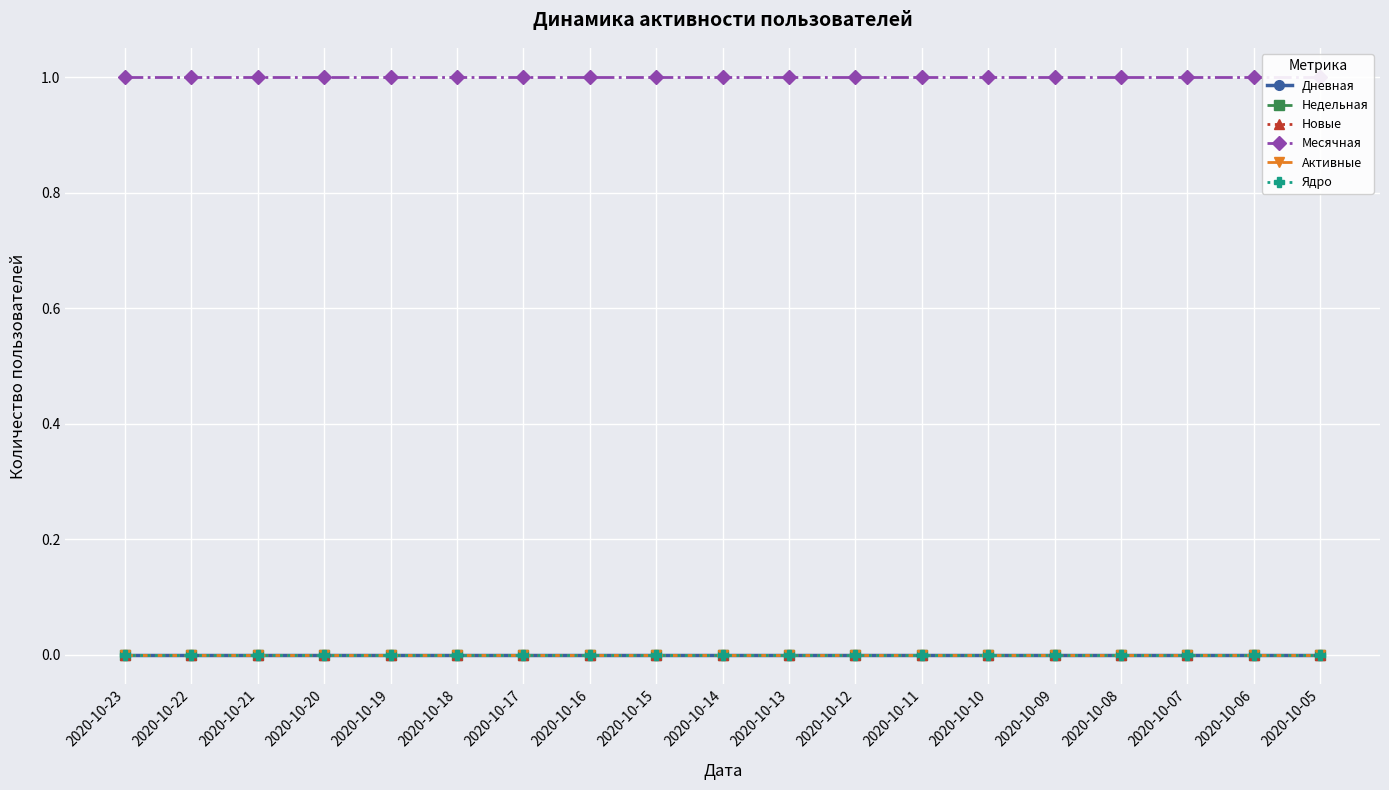

Reading left to right, list all the values displayed in this chart.

Дневная: 2020-10-23=0	2020-10-22=0	2020-10-21=0	2020-10-20=0	2020-10-19=0	2020-10-18=0	2020-10-17=0	2020-10-16=0	2020-10-15=0	2020-10-14=0	2020-10-13=0	2020-10-12=0	2020-10-11=0	2020-10-10=0	2020-10-09=0	2020-10-08=0	2020-10-07=0	2020-10-06=0	2020-10-05=0
Недельная: 2020-10-23=0	2020-10-22=0	2020-10-21=0	2020-10-20=0	2020-10-19=0	2020-10-18=0	2020-10-17=0	2020-10-16=0	2020-10-15=0	2020-10-14=0	2020-10-13=0	2020-10-12=0	2020-10-11=0	2020-10-10=0	2020-10-09=0	2020-10-08=0	2020-10-07=0	2020-10-06=0	2020-10-05=0
Новые: 2020-10-23=0	2020-10-22=0	2020-10-21=0	2020-10-20=0	2020-10-19=0	2020-10-18=0	2020-10-17=0	2020-10-16=0	2020-10-15=0	2020-10-14=0	2020-10-13=0	2020-10-12=0	2020-10-11=0	2020-10-10=0	2020-10-09=0	2020-10-08=0	2020-10-07=0	2020-10-06=0	2020-10-05=0
Месячная: 2020-10-23=1	2020-10-22=1	2020-10-21=1	2020-10-20=1	2020-10-19=1	2020-10-18=1	2020-10-17=1	2020-10-16=1	2020-10-15=1	2020-10-14=1	2020-10-13=1	2020-10-12=1	2020-10-11=1	2020-10-10=1	2020-10-09=1	2020-10-08=1	2020-10-07=1	2020-10-06=1	2020-10-05=1
Активные: 2020-10-23=0	2020-10-22=0	2020-10-21=0	2020-10-20=0	2020-10-19=0	2020-10-18=0	2020-10-17=0	2020-10-16=0	2020-10-15=0	2020-10-14=0	2020-10-13=0	2020-10-12=0	2020-10-11=0	2020-10-10=0	2020-10-09=0	2020-10-08=0	2020-10-07=0	2020-10-06=0	2020-10-05=0
Ядро: 2020-10-23=0	2020-10-22=0	2020-10-21=0	2020-10-20=0	2020-10-19=0	2020-10-18=0	2020-10-17=0	2020-10-16=0	2020-10-15=0	2020-10-14=0	2020-10-13=0	2020-10-12=0	2020-10-11=0	2020-10-10=0	2020-10-09=0	2020-10-08=0	2020-10-07=0	2020-10-06=0	2020-10-05=0